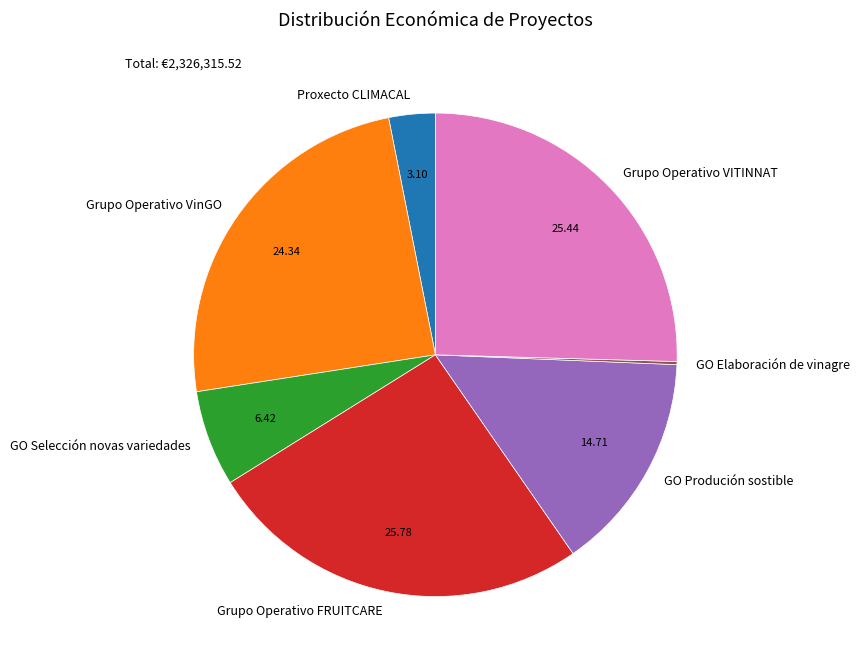

Is the sum of Grupo Operativo FRUITCARE and GO Selección novas variedades greater than half?

No